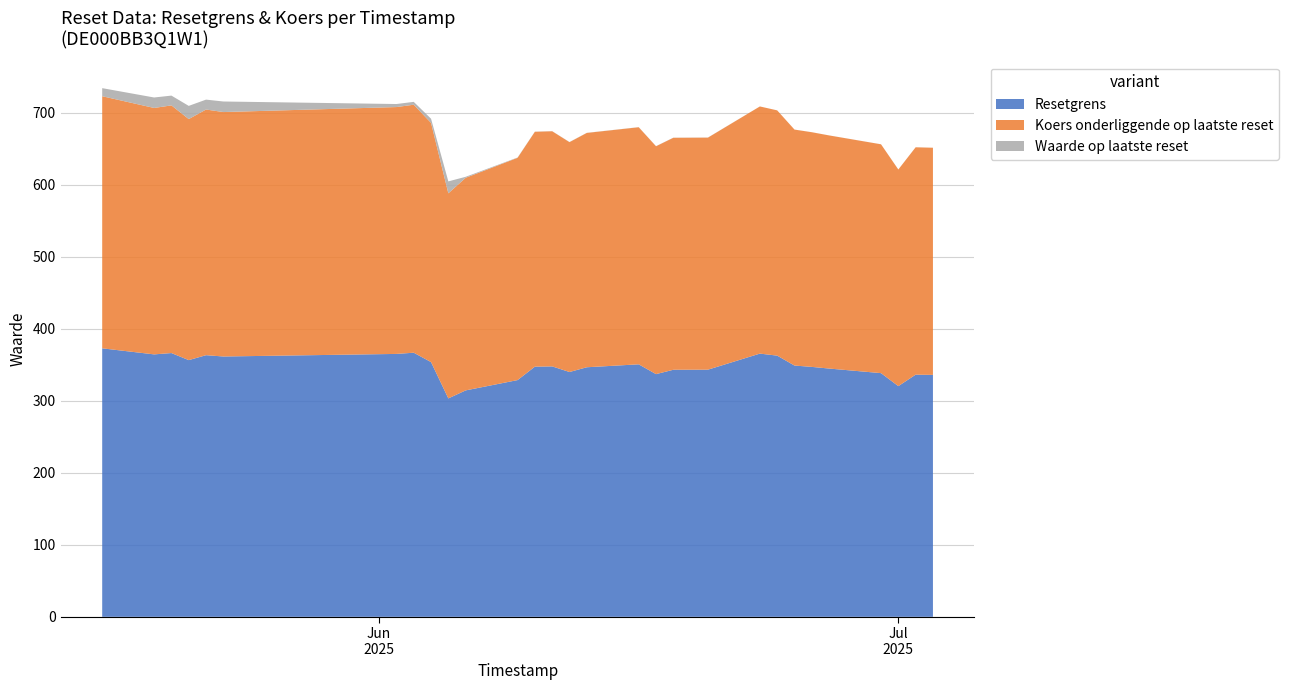

Reading right to left, what are all the values shown in this chart?

Resetgrens: 2025-07-03=335.8	2025-07-02=336.2	2025-07-01=320.3	2025-06-30=338.3	2025-06-27=344.7	2025-06-26=347.0	2025-06-25=348.8	2025-06-24=362.6	2025-06-23=365.4	2025-06-20=343.1	2025-06-18=343.0	2025-06-17=336.9	2025-06-16=350.5	2025-06-13=346.5	2025-06-12=339.9	2025-06-11=347.6	2025-06-10=347.3	2025-06-09=328.6	2025-06-06=314.3	2025-06-05=303.2	2025-06-04=353.6	2025-06-03=366.6	2025-06-02=365.0	2025-05-23=361.4	2025-05-22=363.2	2025-05-21=356.4	2025-05-20=366.2	2025-05-19=364.3	2025-05-16=372.7
Koers onderliggende op laatste reset: 2025-07-03=315.4	2025-07-02=315.6	2025-07-01=300.7	2025-06-30=317.7	2025-06-27=323.6	2025-06-26=325.8	2025-06-25=327.6	2025-06-24=340.5	2025-06-23=343.1	2025-06-20=322.2	2025-06-18=322.1	2025-06-17=316.4	2025-06-16=329.1	2025-06-13=325.3	2025-06-12=319.1	2025-06-11=326.4	2025-06-10=326.1	2025-06-09=308.6	2025-06-06=295.1	2025-06-05=284.7	2025-06-04=332.1	2025-06-03=344.3	2025-06-02=342.7	2025-05-23=339.3	2025-05-22=341.0	2025-05-21=334.6	2025-05-20=343.8	2025-05-19=342.1	2025-05-16=350.0
Waarde op laatste reset: 2025-07-03=0.0	2025-07-02=0.0	2025-07-01=0.1	2025-06-30=0.1	2025-06-27=0.0	2025-06-26=0.0	2025-06-25=0.0	2025-06-24=0.0	2025-06-23=0.0	2025-06-20=0.1	2025-06-18=0.1	2025-06-17=0.2	2025-06-16=0.1	2025-06-13=0.1	2025-06-12=0.2	2025-06-11=0.1	2025-06-10=0.1	2025-06-09=0.4	2025-06-06=1.4	2025-06-05=16.6	2025-06-04=5.8	2025-06-03=4.0	2025-06-02=4.2	2025-05-23=14.6	2025-05-22=13.7	2025-05-21=18.3	2025-05-20=13.6	2025-05-19=14.5	2025-05-16=11.2